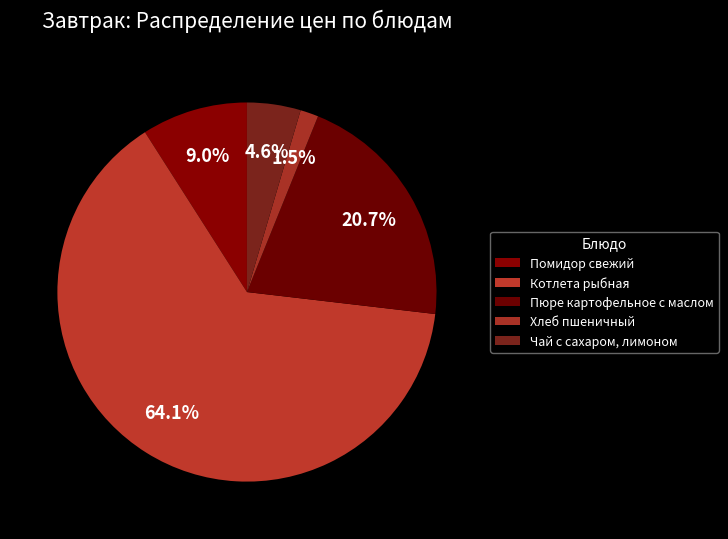

Combined, what portion of the pie is Помидор свежий and Чай с сахаром, лимоном?

13.6%